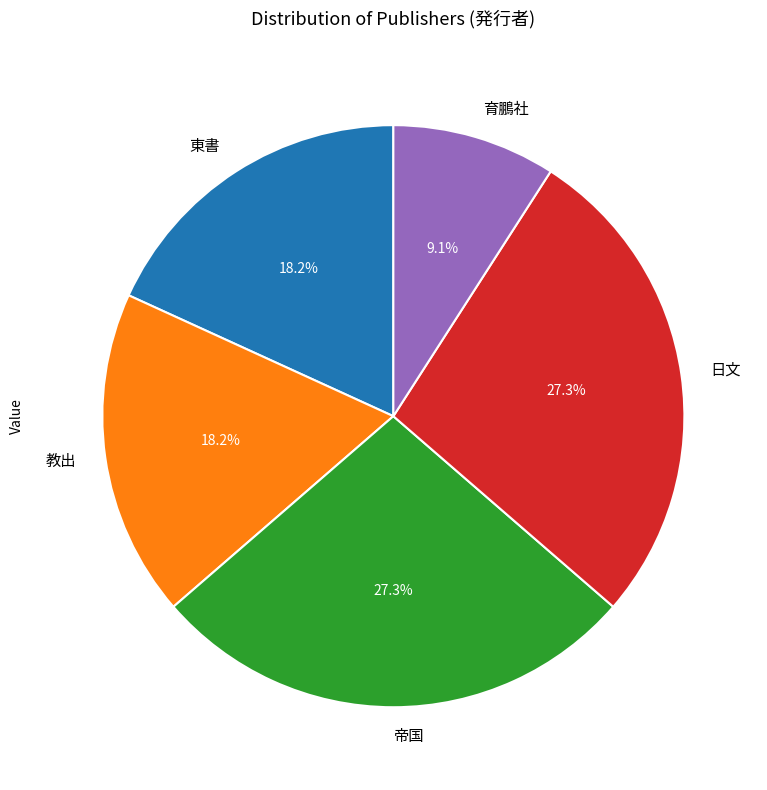

Count the number of slices in the pie.

5